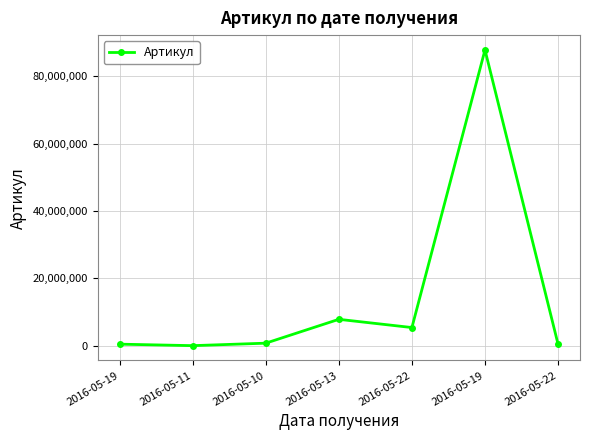

Is this an area chart (filled region under the line)?

No